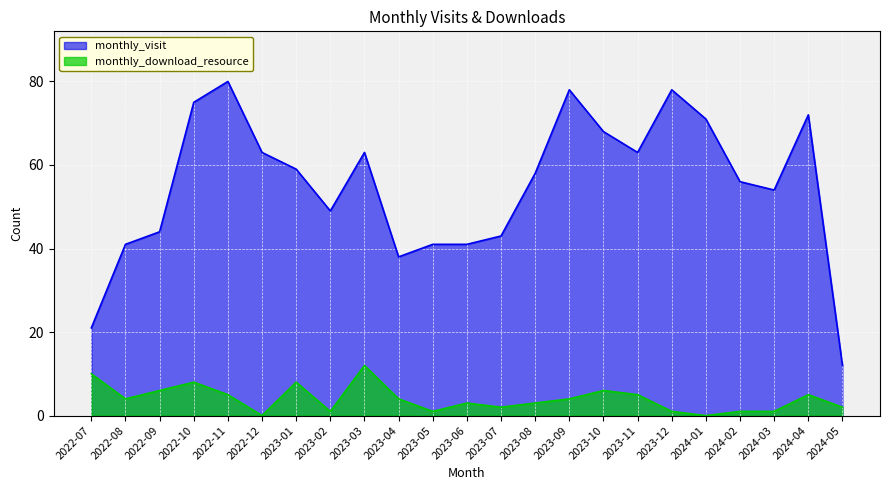

Where does the monthly_visit series first go above 58?

2022-10